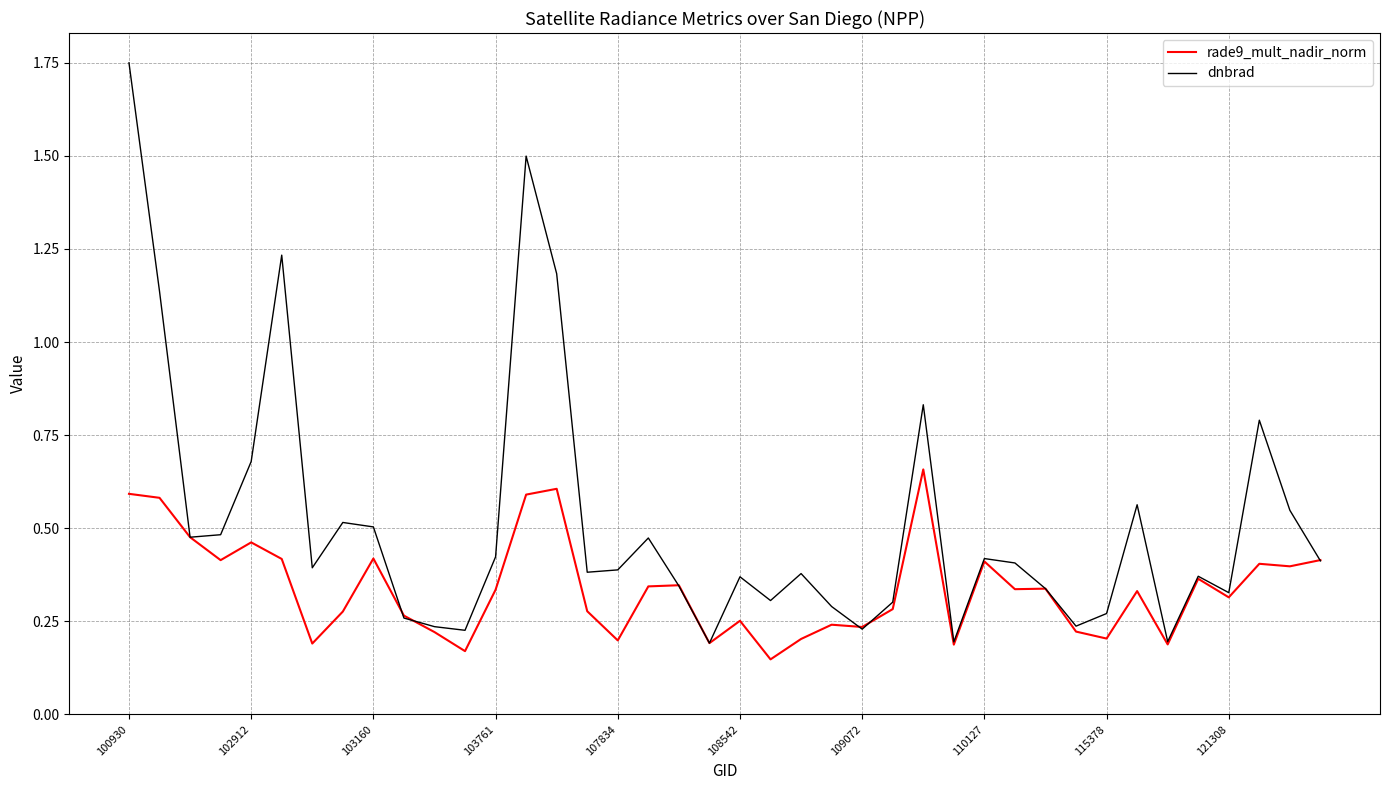

After their last crossing, which series has the higher values: dnbrad or rade9_mult_nadir_norm?

rade9_mult_nadir_norm